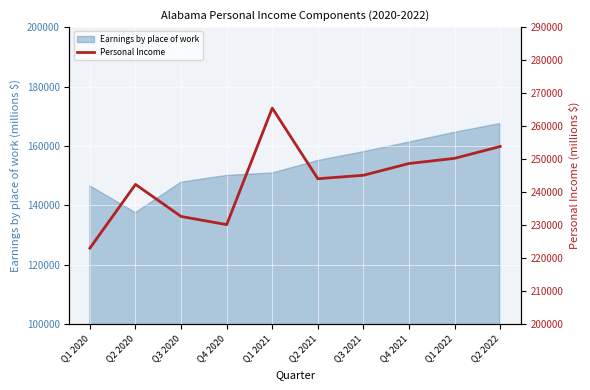

At which label is the value closest to 244245?

Q2 2021